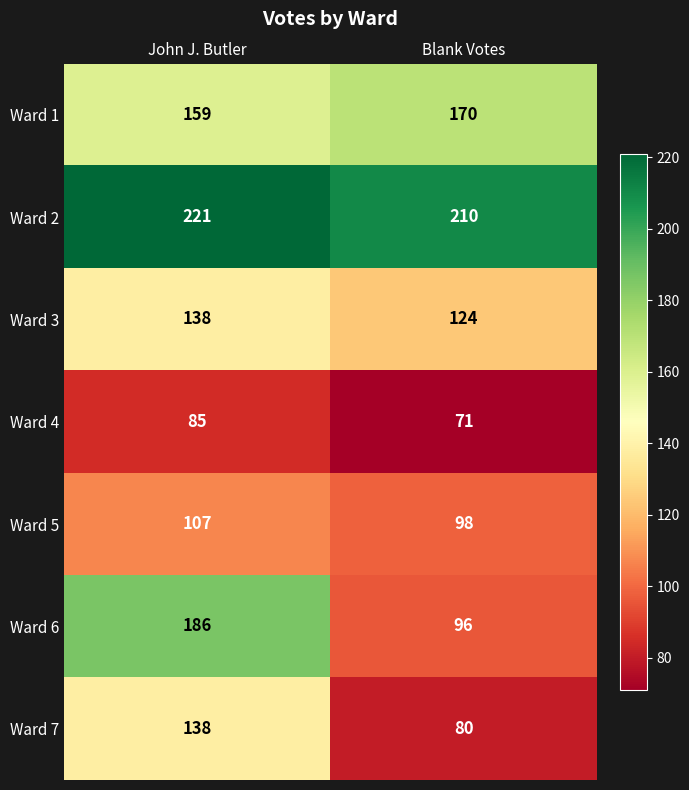

Rank the categories by Ward 5 value from highest to lowest.

John J. Butler, Blank Votes